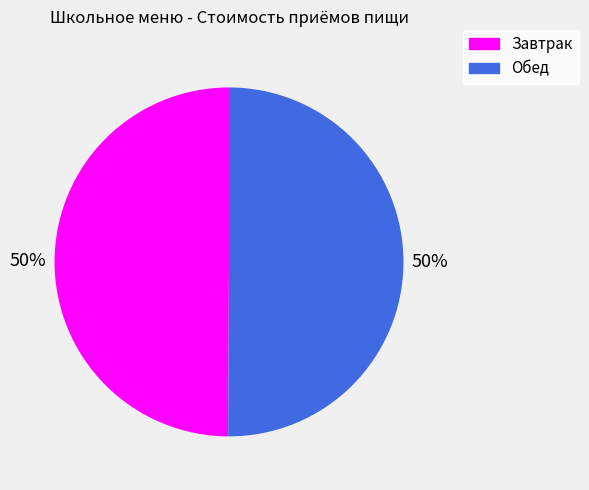

Do Завтрак and Обед together represent more than half of the pie?

Yes